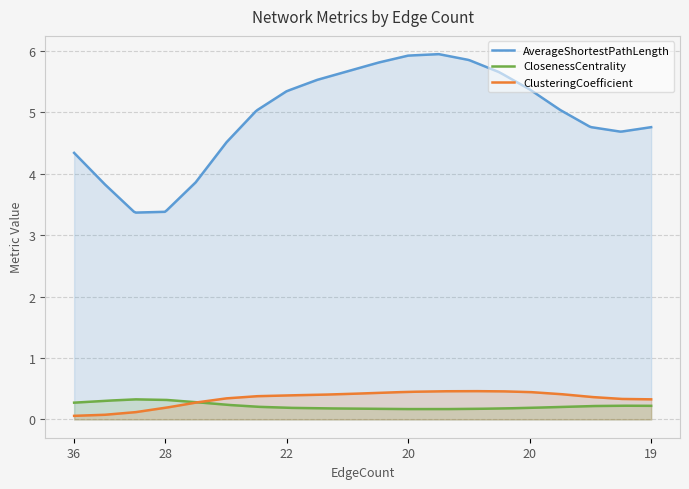

Which series has the widest spread of values?

AverageShortestPathLength